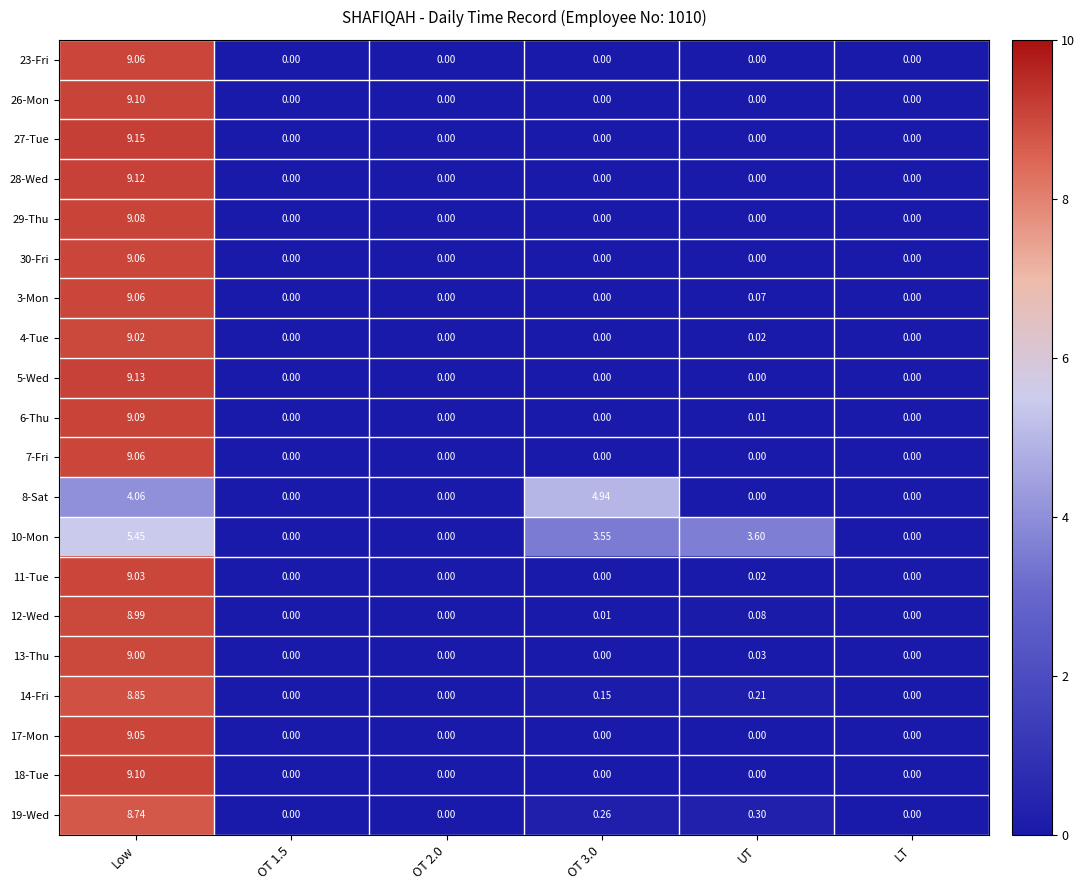

At which category is the sum across all series the highest?

Low